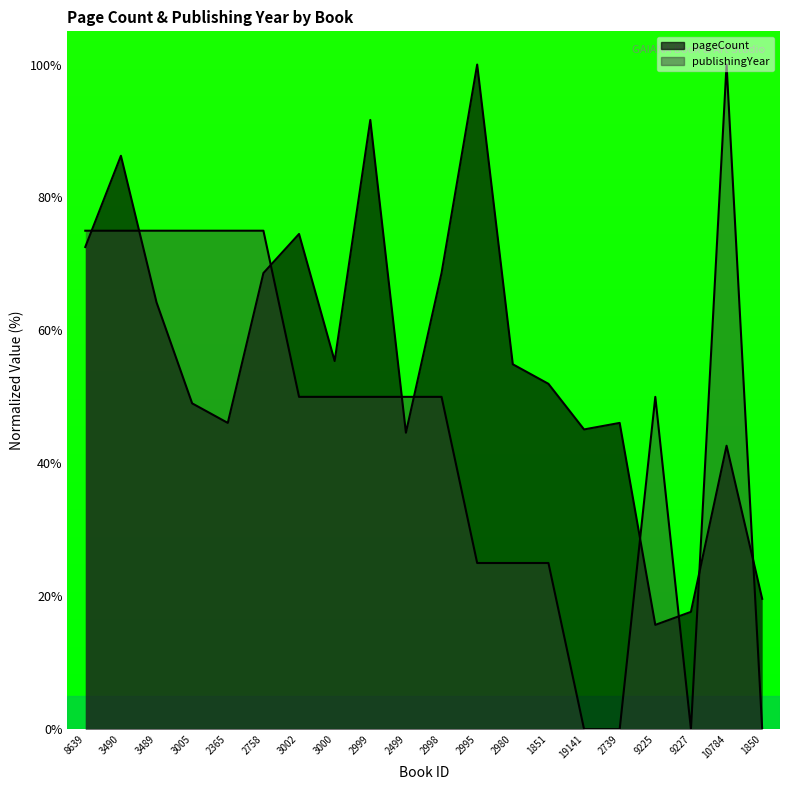

What are all the series names shown in the legend?

pageCount, publishingYear